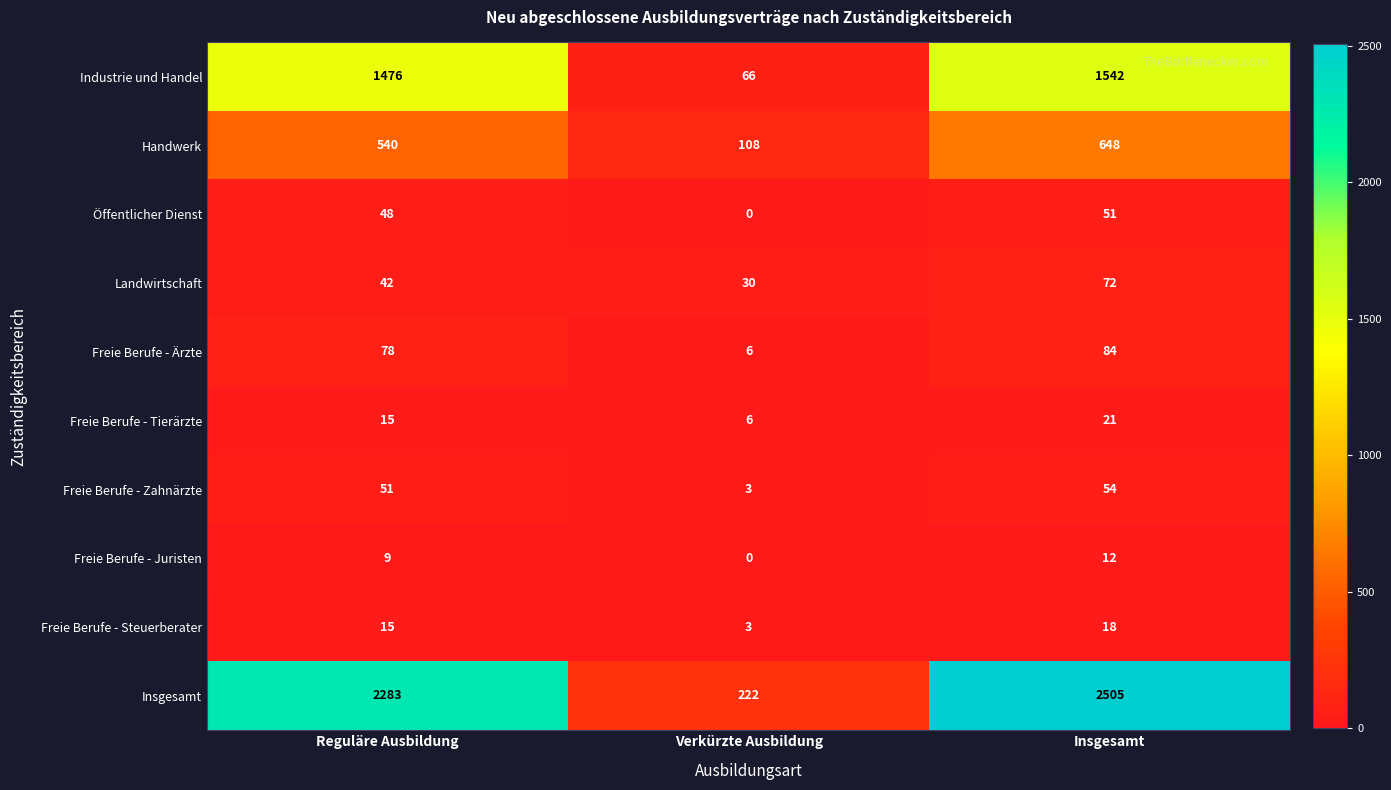

At which category does the chart reach its peak across all series?

Insgesamt